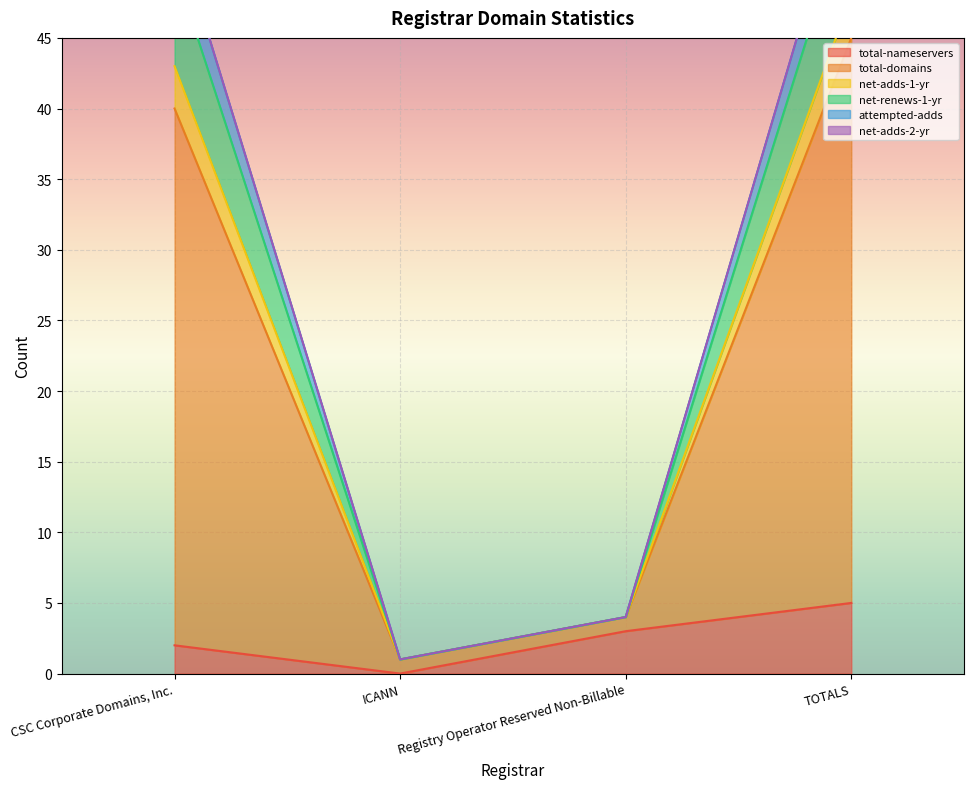

True or false: net-adds-1-yr and attempted-adds cross at least once.

False